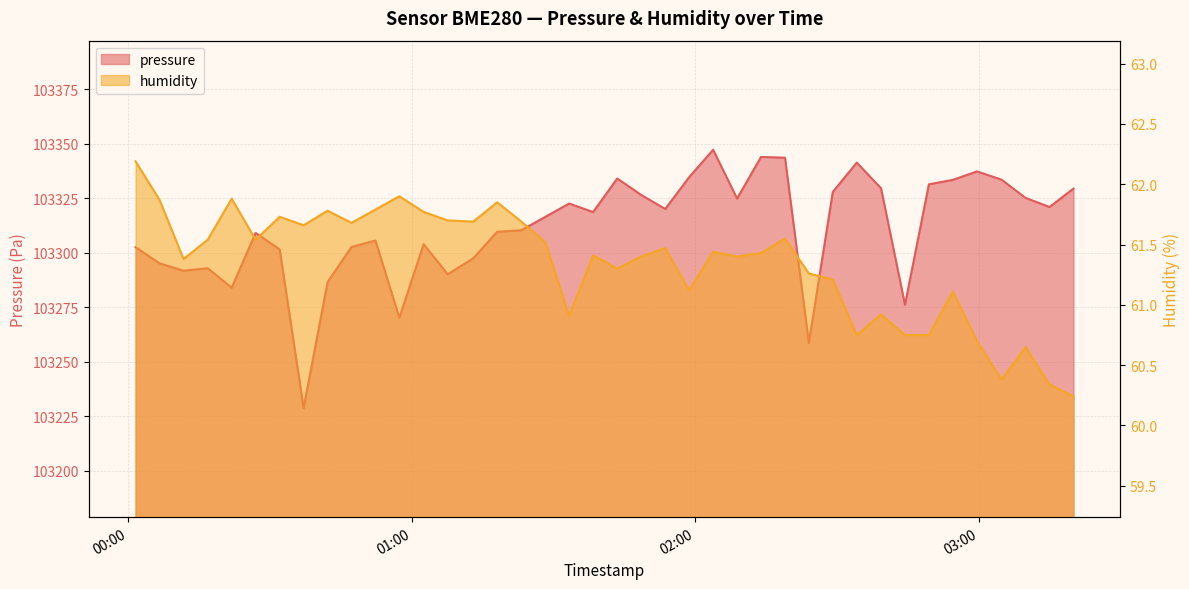

What is the minimum value for humidity?

60.2